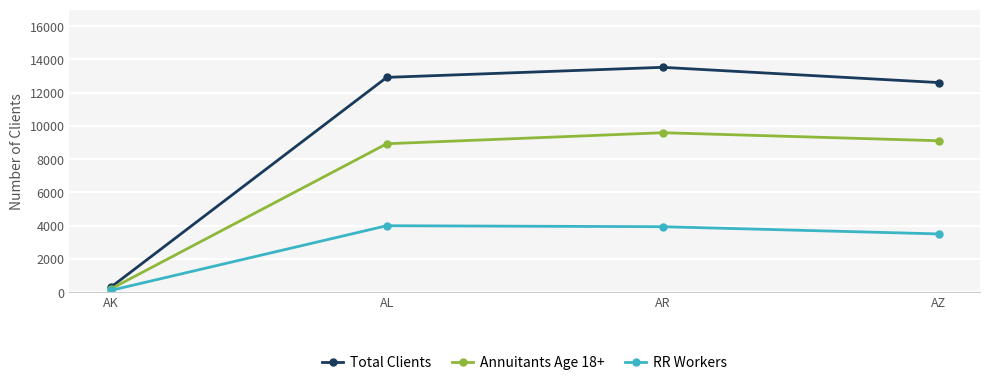

What is the spread (max minus min) of values at AR?

9591